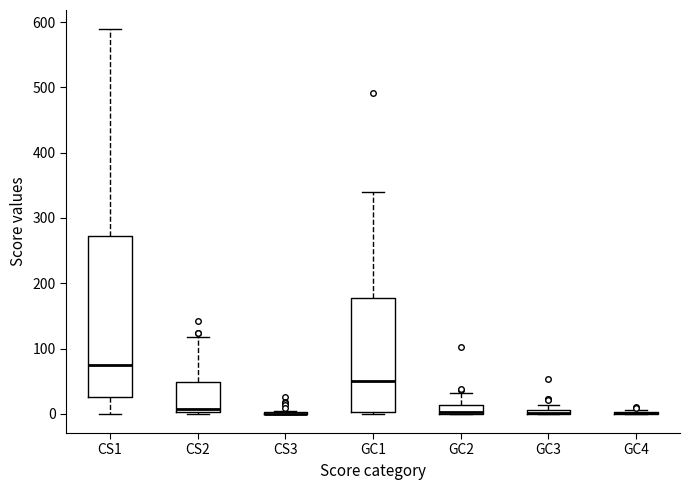

Comparing the boxes themselves (not the whiskers), which one is the tallest?

CS1